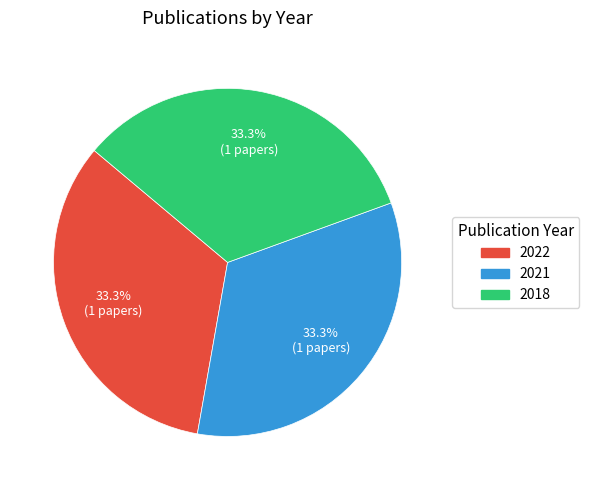

Is there any slice that represents more than half of the pie?

No